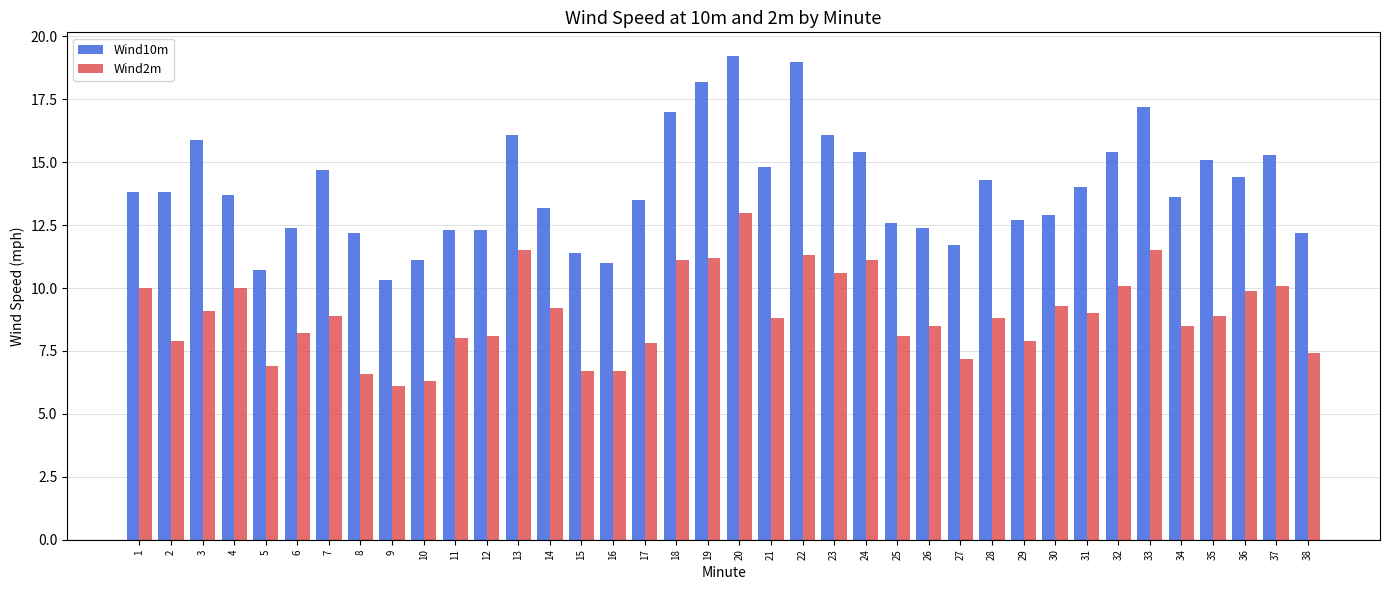

How many bars are there in each group?

2